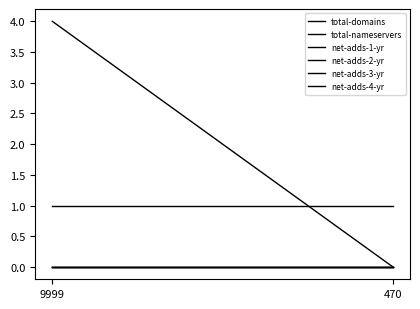

What are all the series names shown in the legend?

total-domains, total-nameservers, net-adds-1-yr, net-adds-2-yr, net-adds-3-yr, net-adds-4-yr